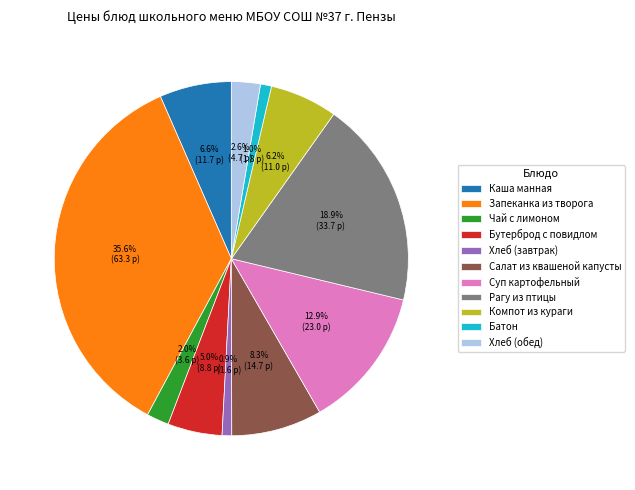

Is the sum of Батон and Компот из кураги greater than half?

No